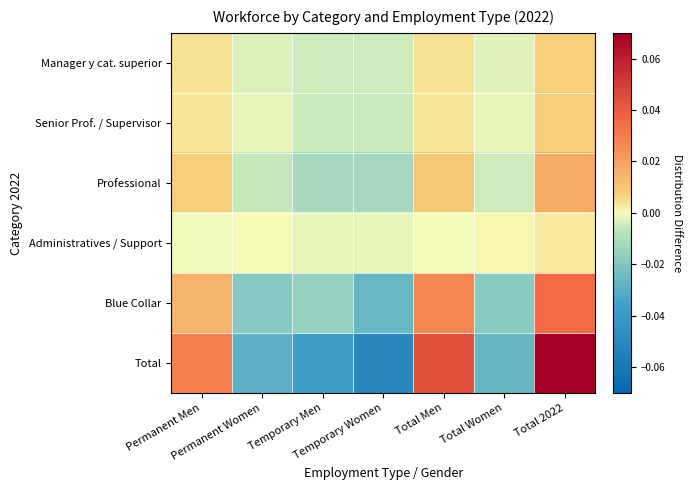

Between Permanent Men and Total 2022, which is larger?

Total 2022